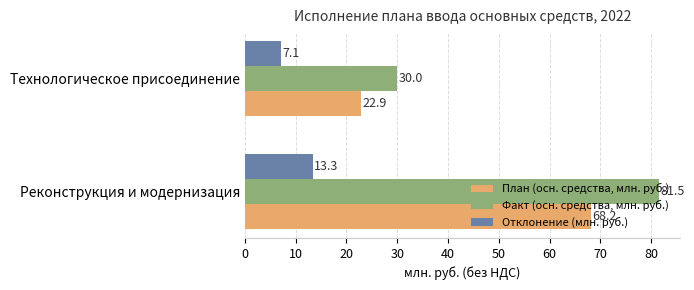

The value of Отклонение (млн. руб.) at Реконструкция и модернизация is 13.3. True or false?

True